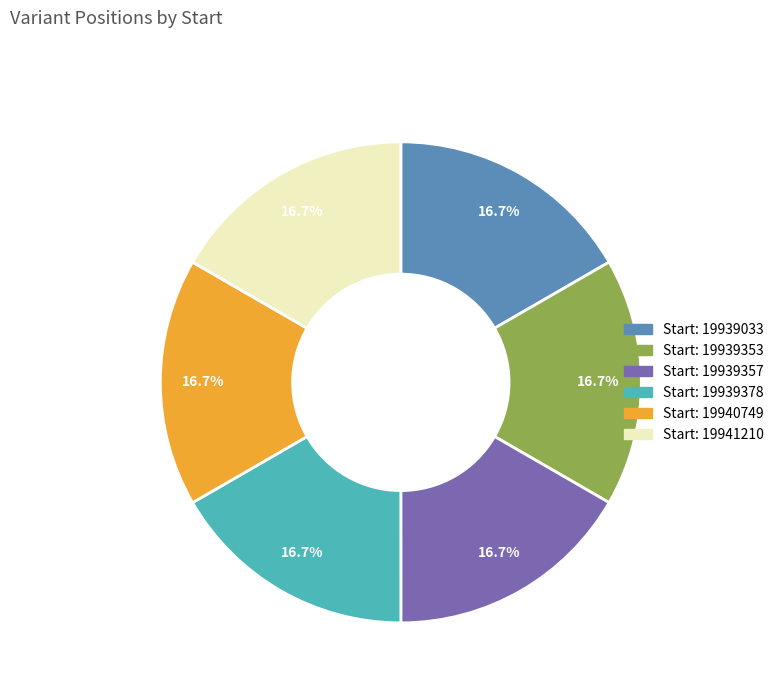

Is there any slice that represents more than half of the pie?

No